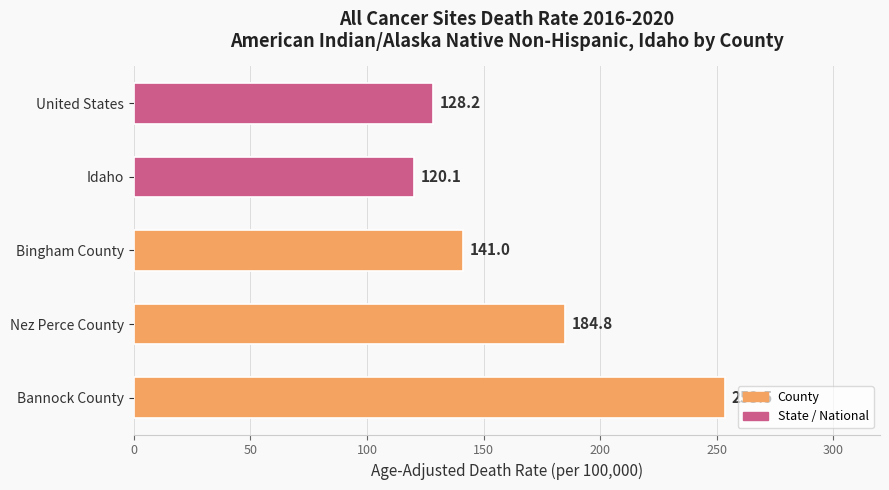

Reading bottom to top, list all the values displayed in this chart.

253.5	184.8	141.0	120.1	128.2